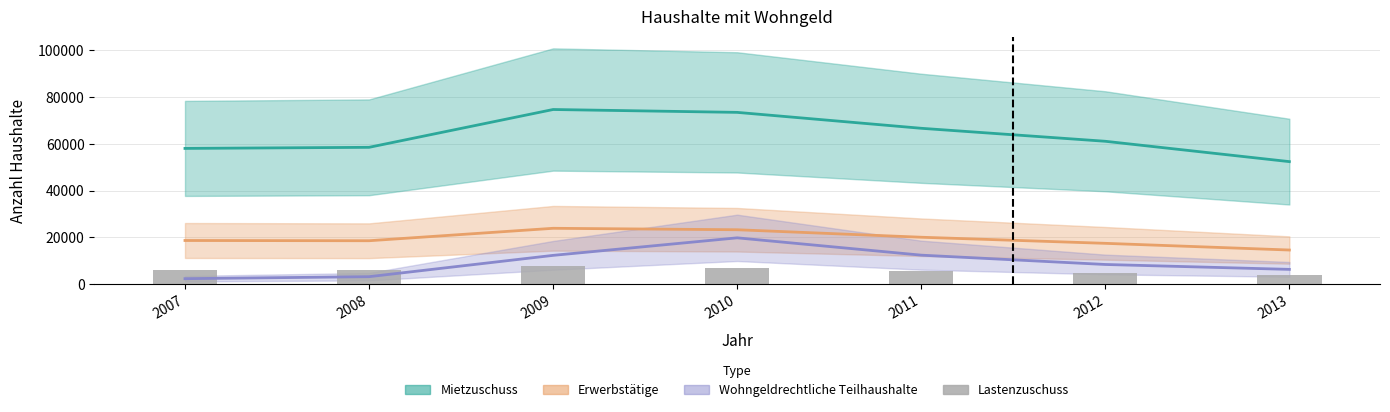

Are the bars horizontal?

No